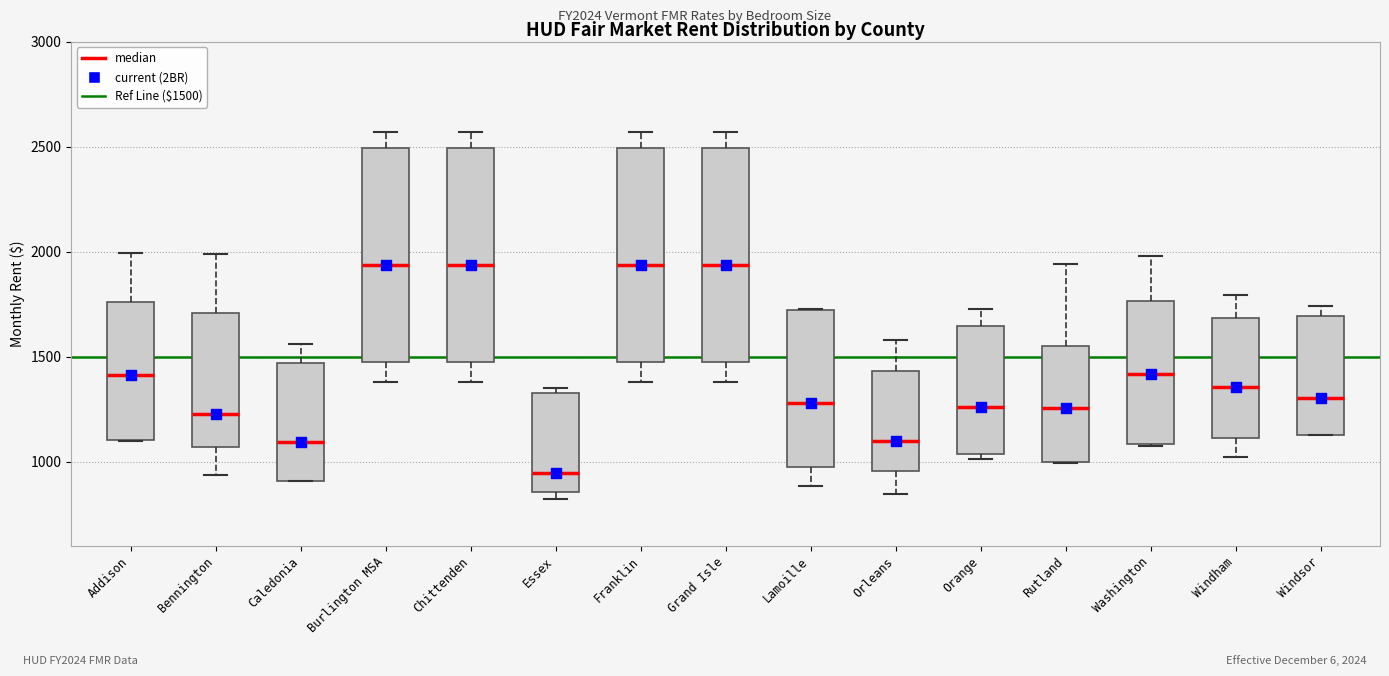

Where does the median line of the box for Windham sit on the y-axis? The values are not printed on the chart, so give them approximately, as read against the axis.

1350